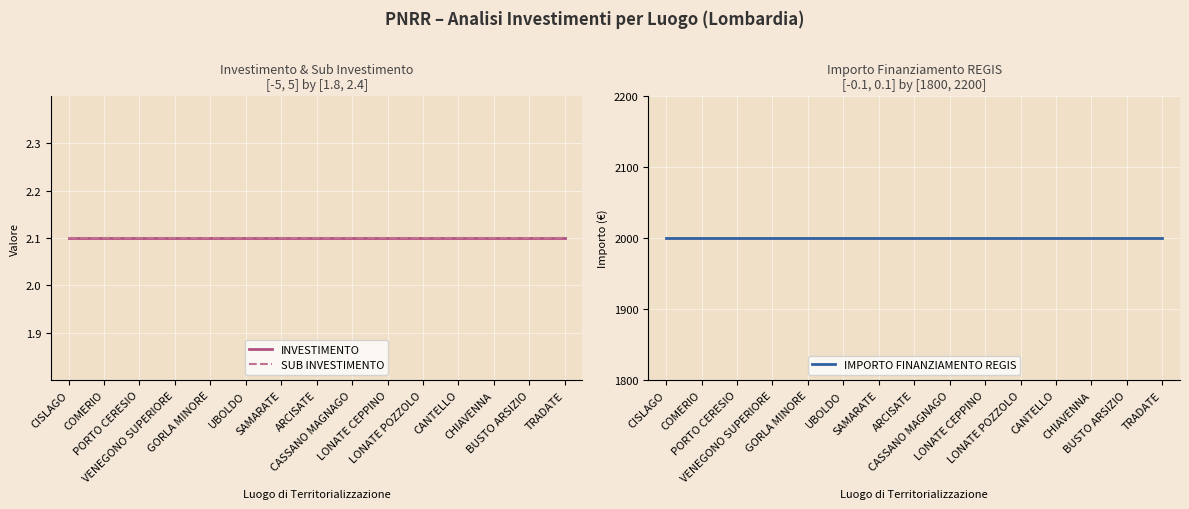

What is the minimum value shown in the chart?

2.1